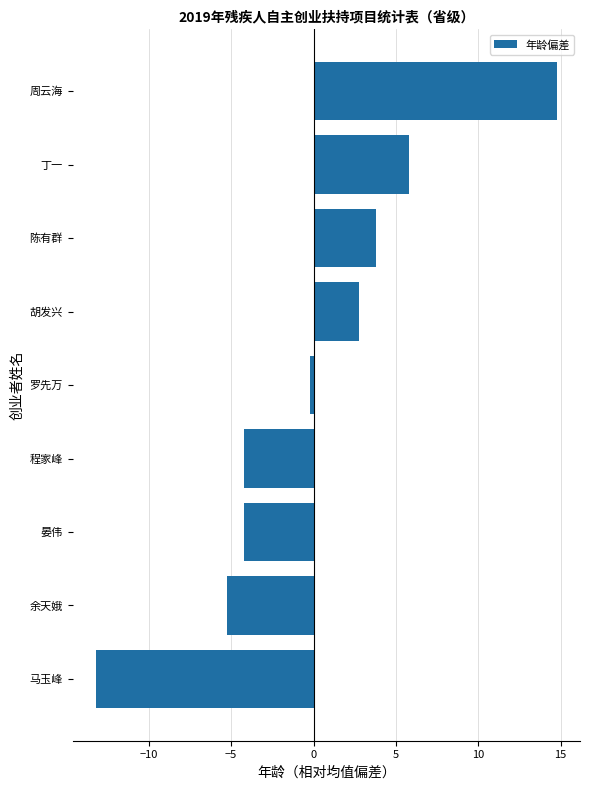

Between 陈有群 and 罗先万, which is larger?

陈有群